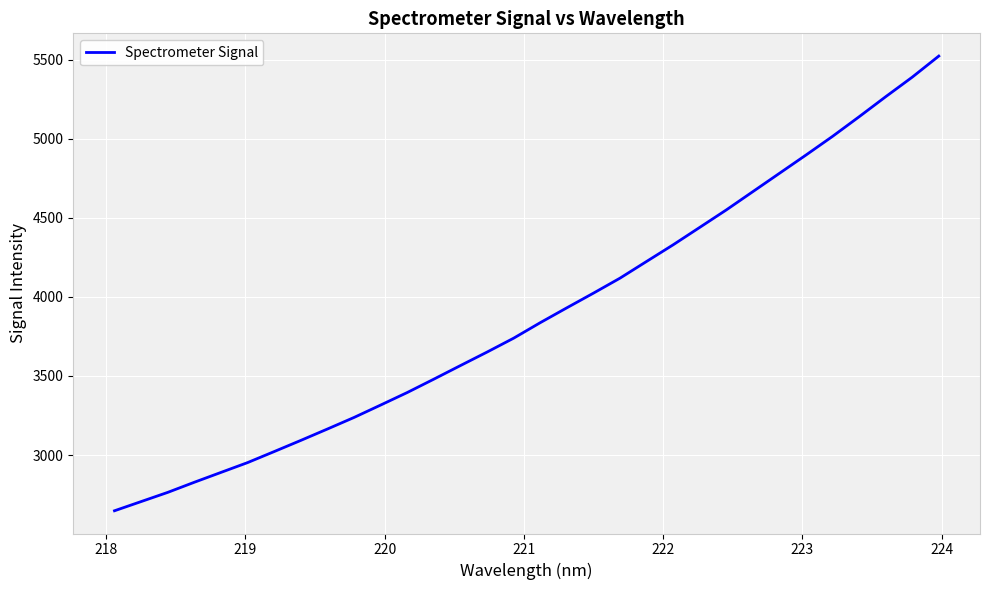

What is the smallest value displayed?

2648.0